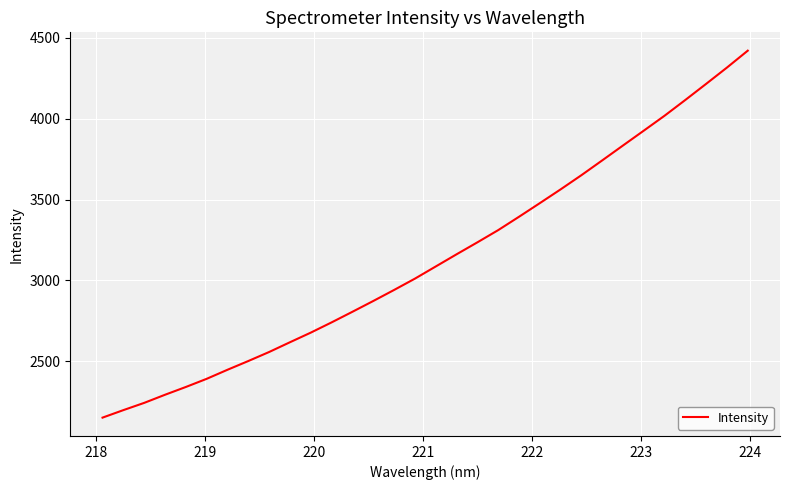

Reading right to left, transcribe all the data shown in this chart.

4421.4	4317.0	4216.3	4116.8	4019.2	3926.8	3835.0	3742.7	3651.3	3563.5	3478.3	3394.1	3311.5	3236.0	3162.0	3086.8	3011.5	2941.6	2873.4	2806.7	2741.1	2677.8	2618.2	2557.9	2502.1	2448.0	2391.9	2341.4	2293.3	2243.1	2198.2	2151.8